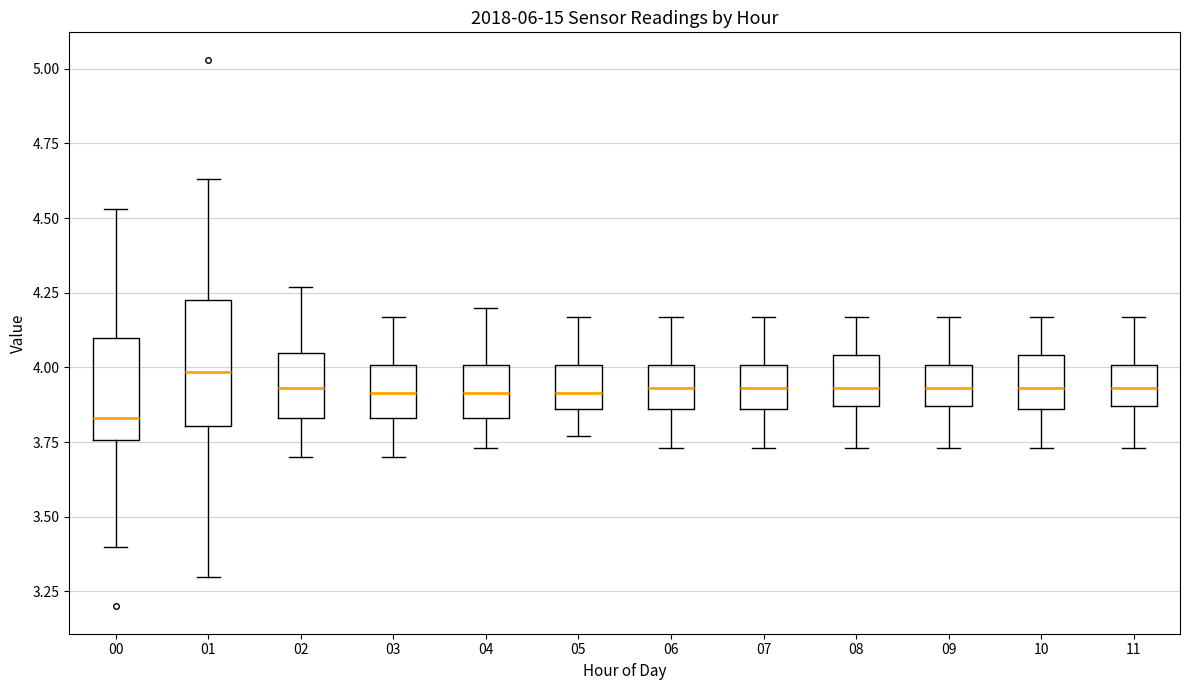

Reading left to right, read every box against the y-axis: the position of its median line, the range the box covers, and the ends of its whiskers. The values are not printed on the chart, so give them approximately, as read against the axis.

00: median 3.85, box 3.75 to 4.10, whiskers 3.40 to 4.55
01: median 4.00, box 3.80 to 4.25, whiskers 3.30 to 4.65
02: median 3.95, box 3.85 to 4.05, whiskers 3.70 to 4.25
03: median 3.90, box 3.85 to 4.00, whiskers 3.70 to 4.15
04: median 3.90, box 3.85 to 4.00, whiskers 3.75 to 4.20
05: median 3.90, box 3.85 to 4.00, whiskers 3.75 to 4.15
06: median 3.95, box 3.85 to 4.00, whiskers 3.75 to 4.15
07: median 3.95, box 3.85 to 4.00, whiskers 3.75 to 4.15
08: median 3.95, box 3.85 to 4.05, whiskers 3.75 to 4.15
09: median 3.95, box 3.85 to 4.00, whiskers 3.75 to 4.15
10: median 3.95, box 3.85 to 4.05, whiskers 3.75 to 4.15
11: median 3.95, box 3.85 to 4.00, whiskers 3.75 to 4.15